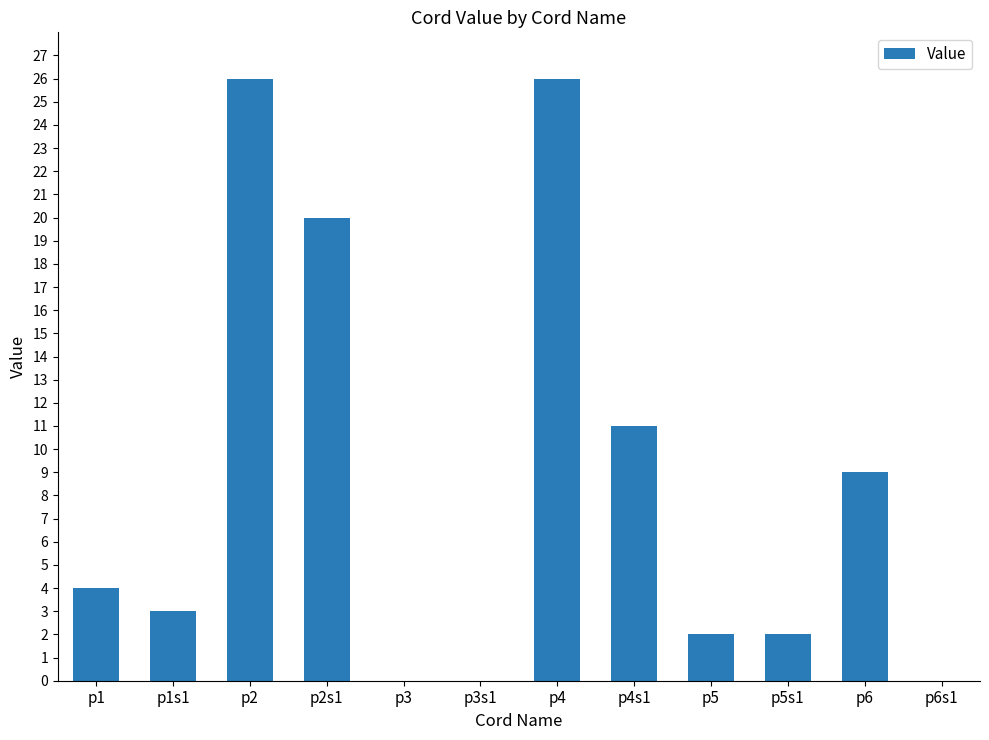

What is the sum of all values?

103